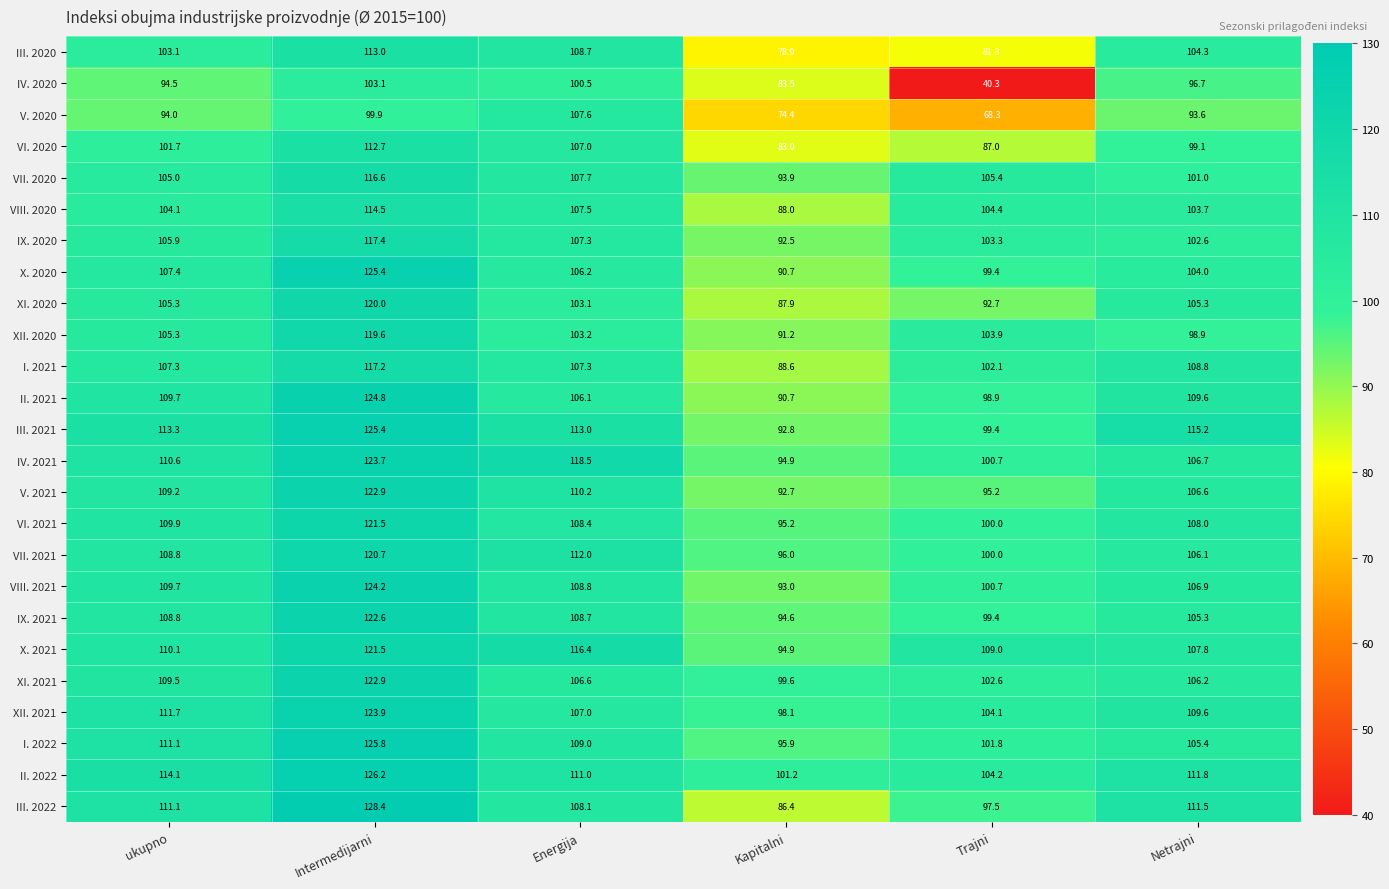

What is the total value across all series at Kapitalni?

2278.6